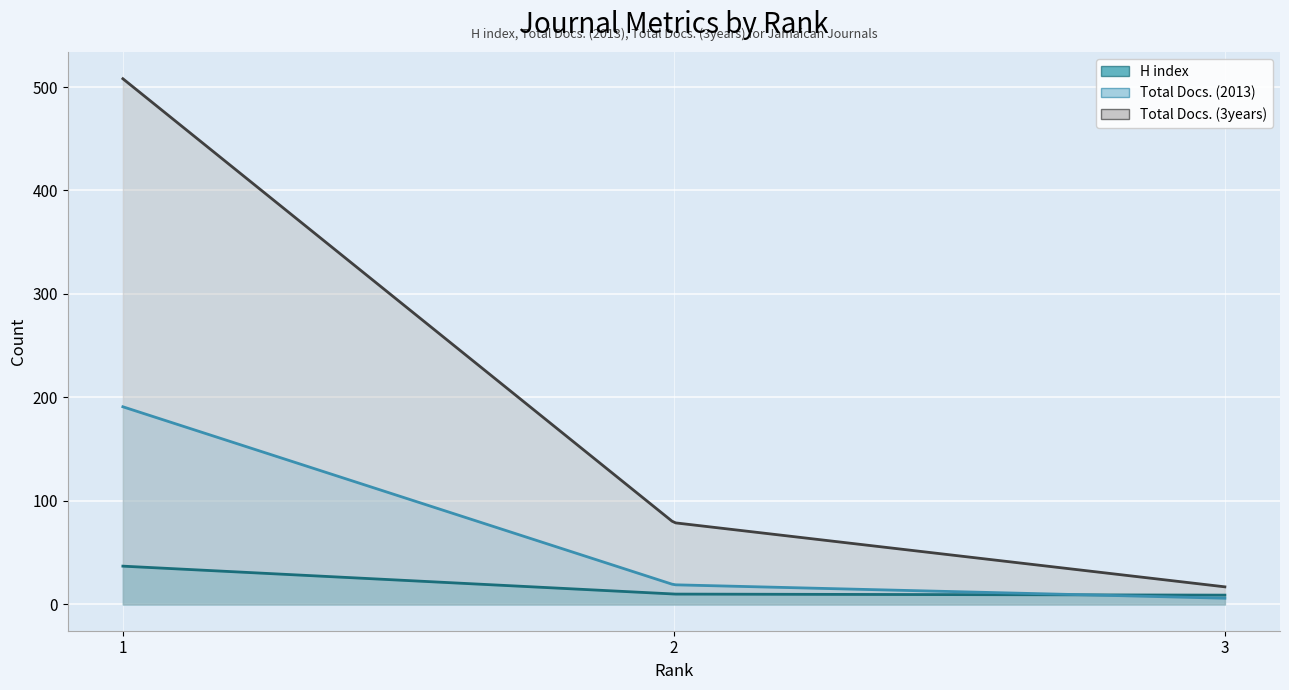

Reading left to right, what are all the values shown in this chart?

H index: 37	10	9
Total Docs. (2013): 191	19	6
Total Docs. (3years): 508	79	17